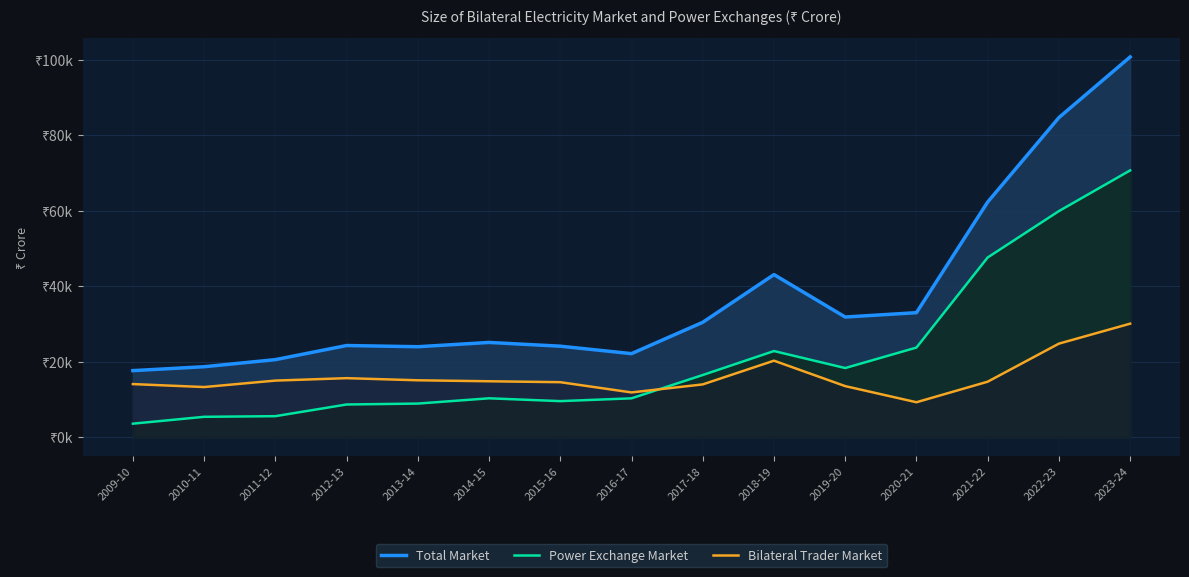

True or false: Total Market and Power Exchange Market intersect in this chart.

False